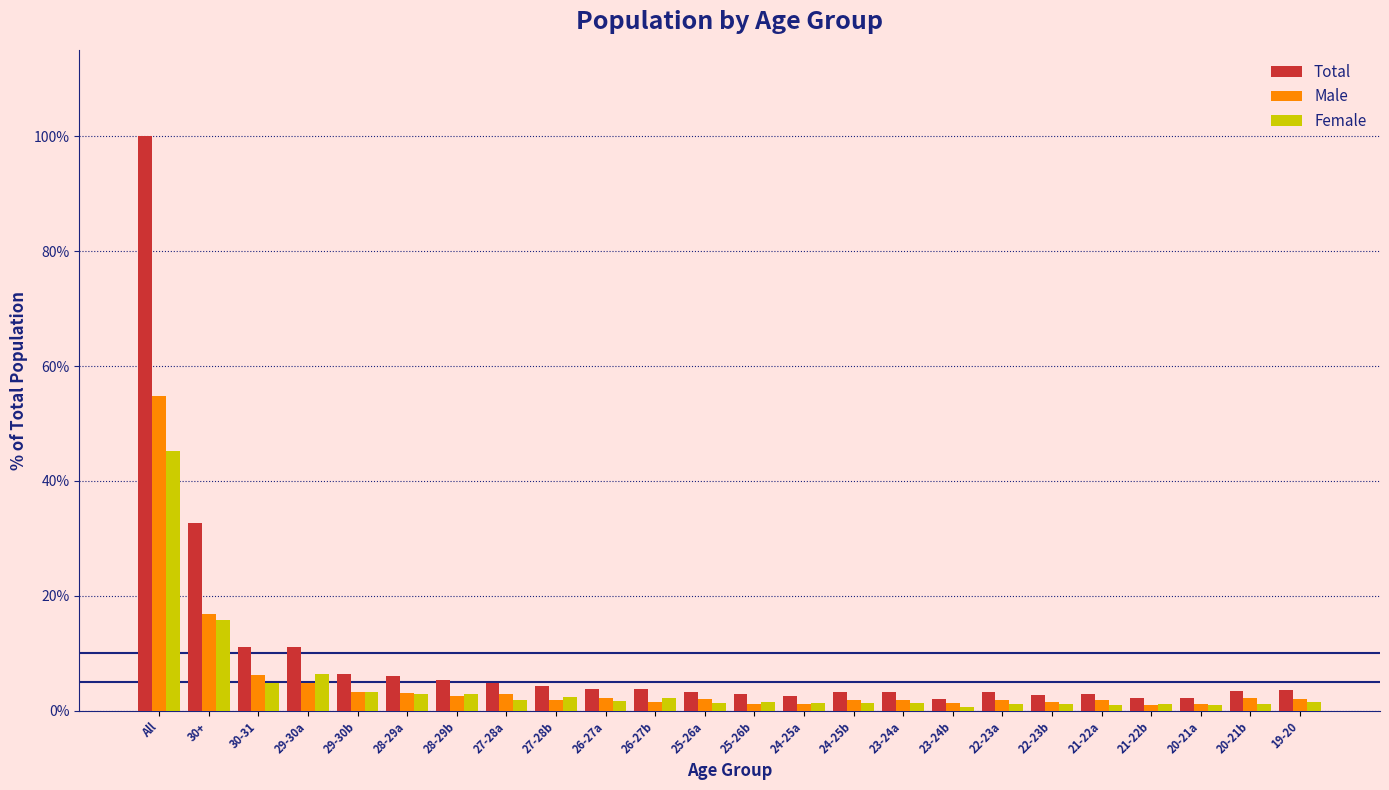

Which series has the widest spread of values?

Total